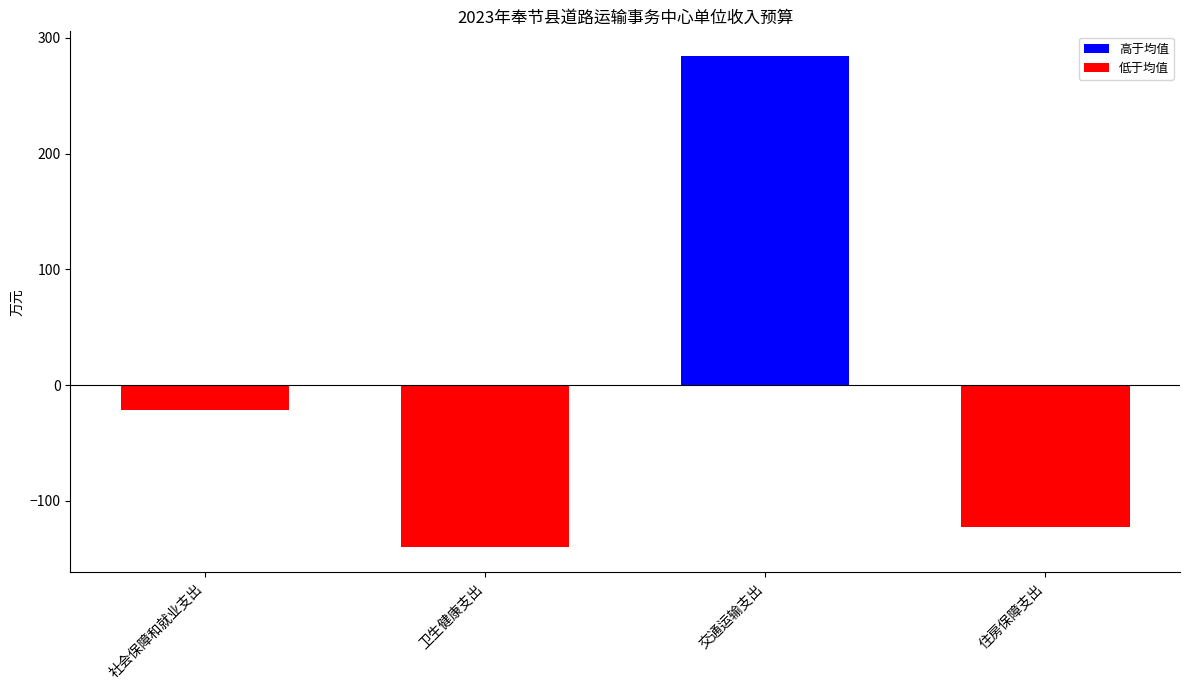

What is the label of the 2nd bar from the right?

交通运输支出